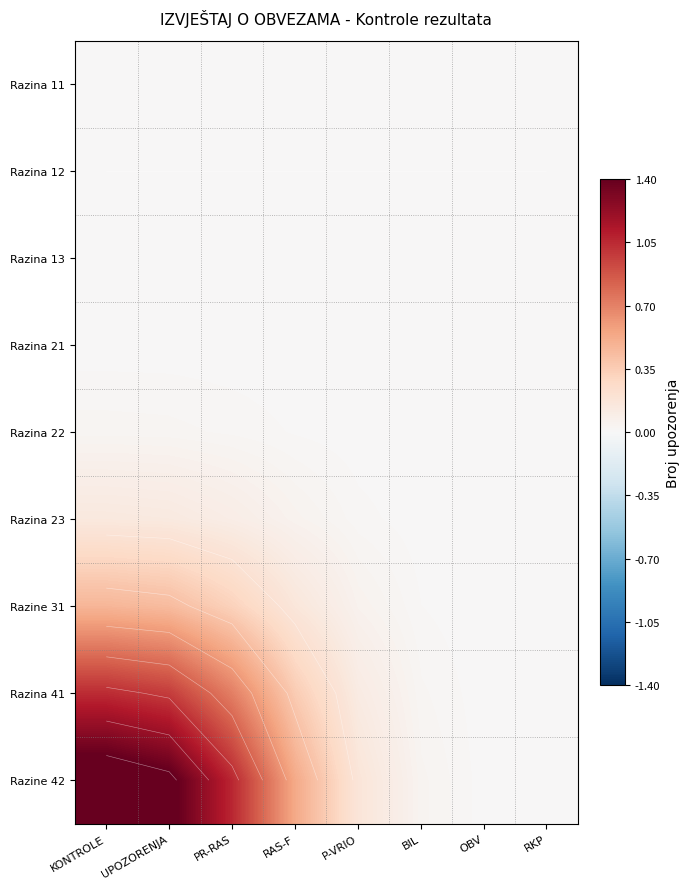

What is the sum of all Razine 42 values?

4.8